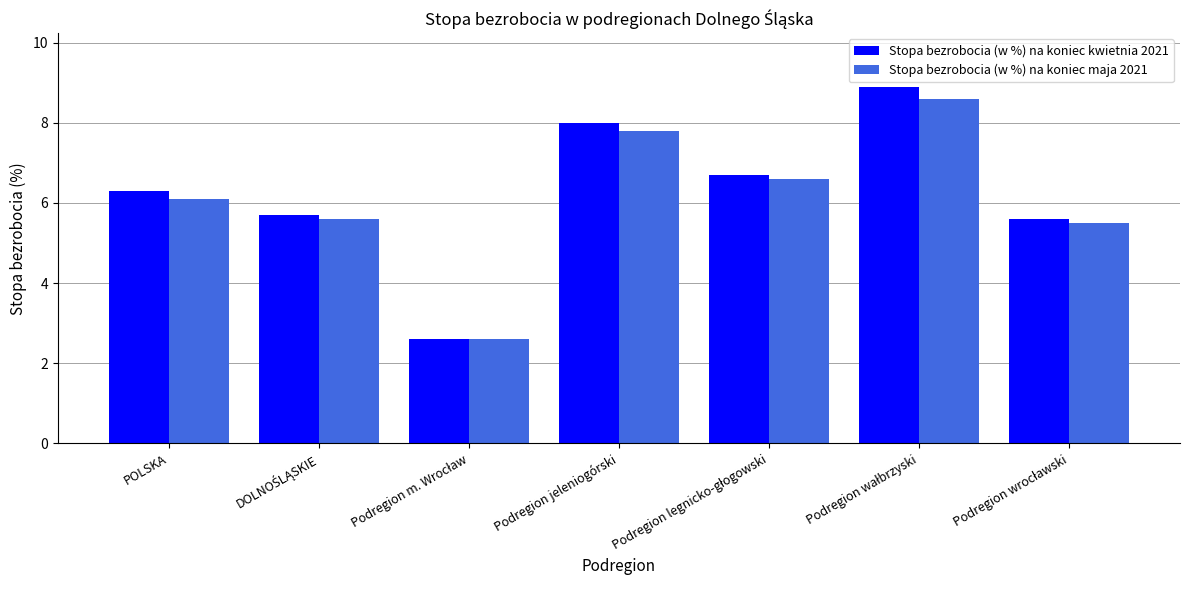

What is the average value of the Stopa bezrobocia (w %) na koniec kwietnia 2021 series?

6.3